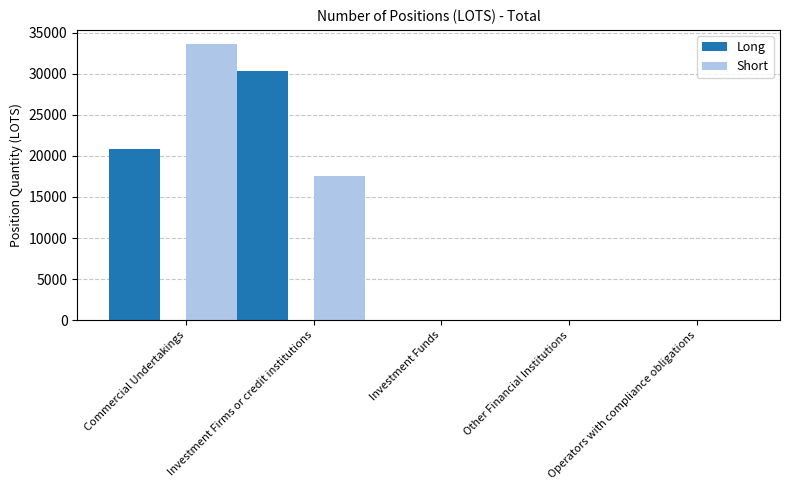

What is the highest value of the Long series?

30348.7